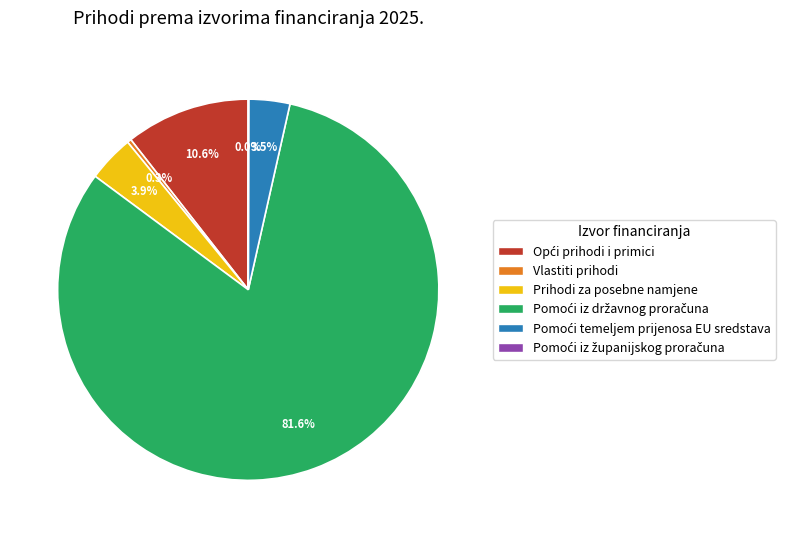

The Prihodi za posebne namjene slice represents 4% of the pie. True or false?

True